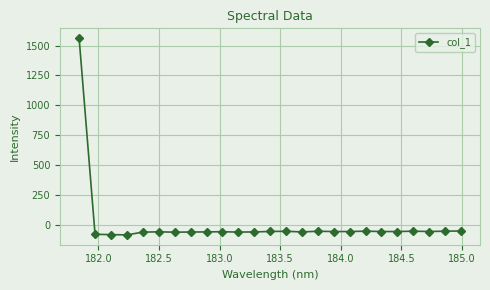

Count the number of categories in the chart.

25